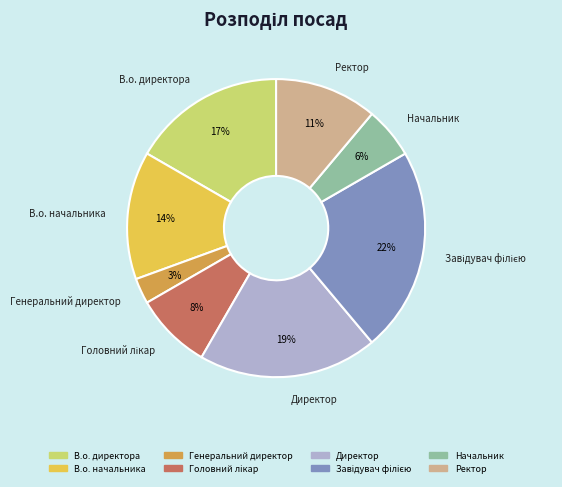

Does Начальник account for over 50% of the chart?

No